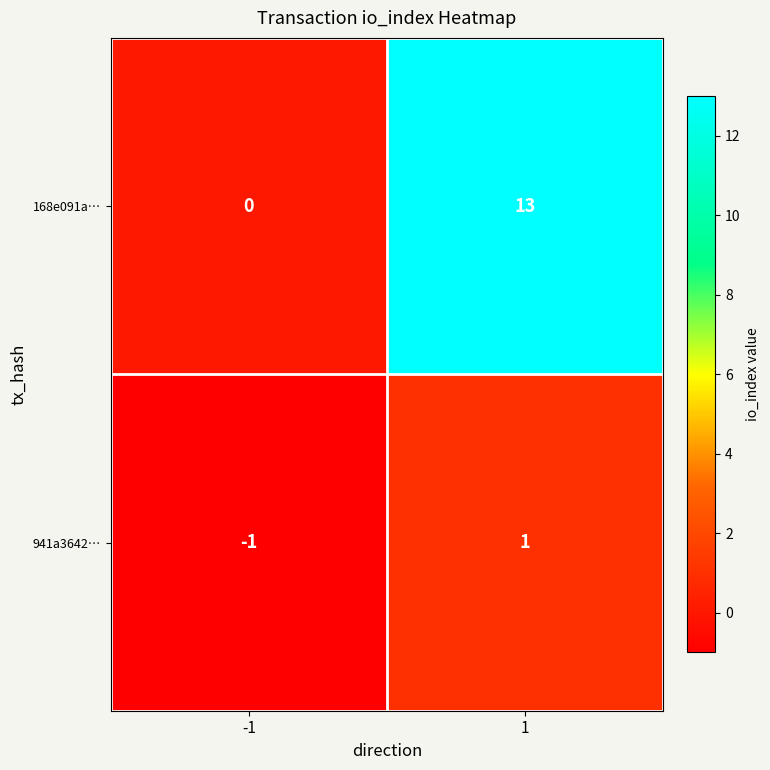

List the series in order of their overall mean, highest first.

168e091a…, 941a3642…